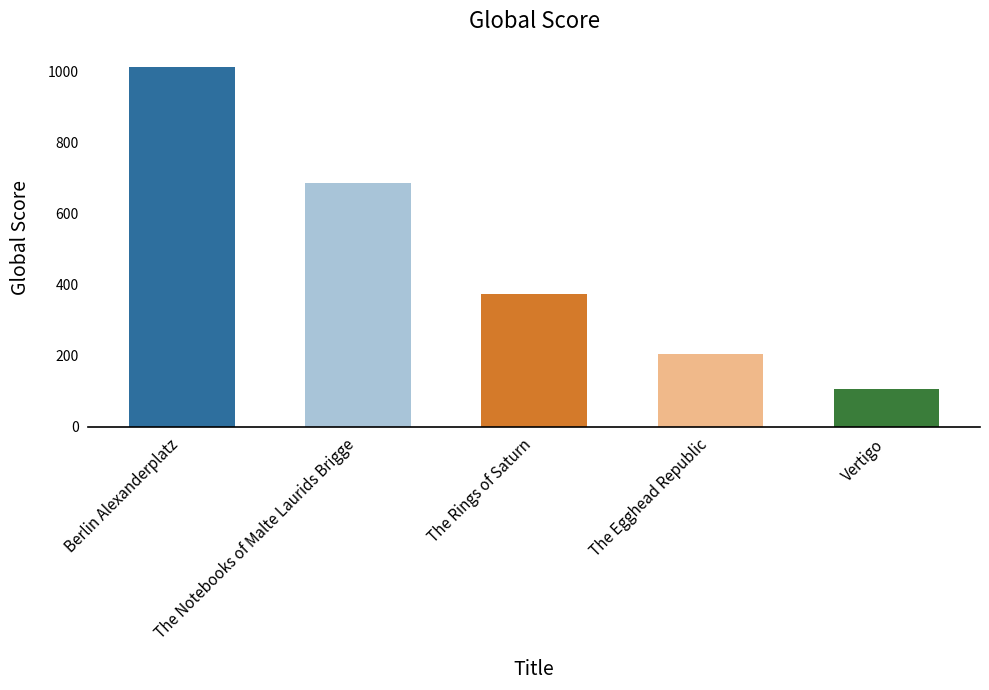

Reading right to left, list all the values displayed in this chart.

Vertigo=107	The Egghead Republic=204	The Rings of Saturn=375	The Notebooks of Malte Laurids Brigge=687	Berlin Alexanderplatz=1013